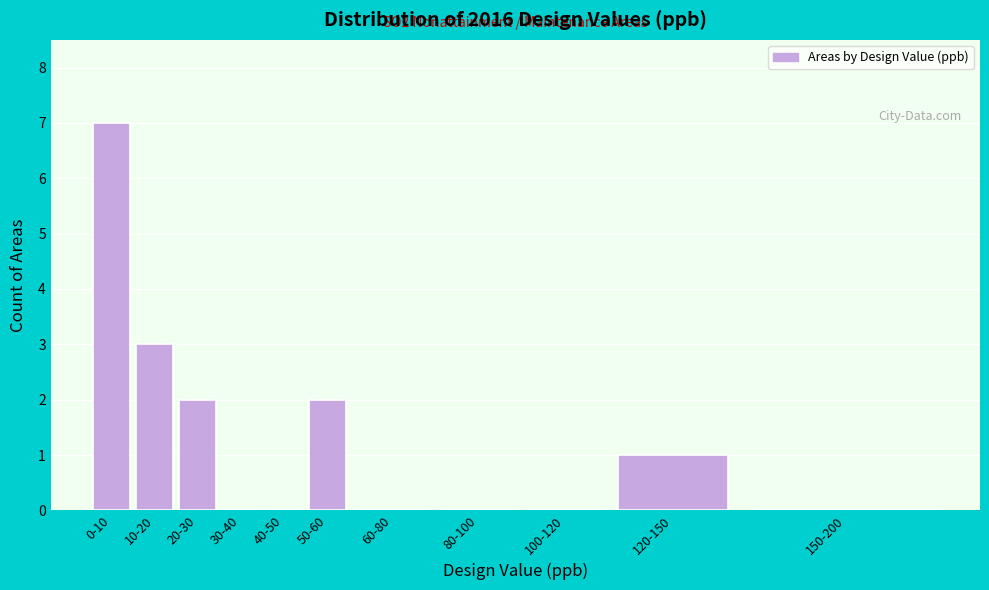

Reading left to right, list all the values displayed in this chart.

0-10=7	10-20=3	20-30=2	30-40=0	40-50=0	50-60=2	60-80=0	80-100=0	100-120=0	120-150=1	150-200=0